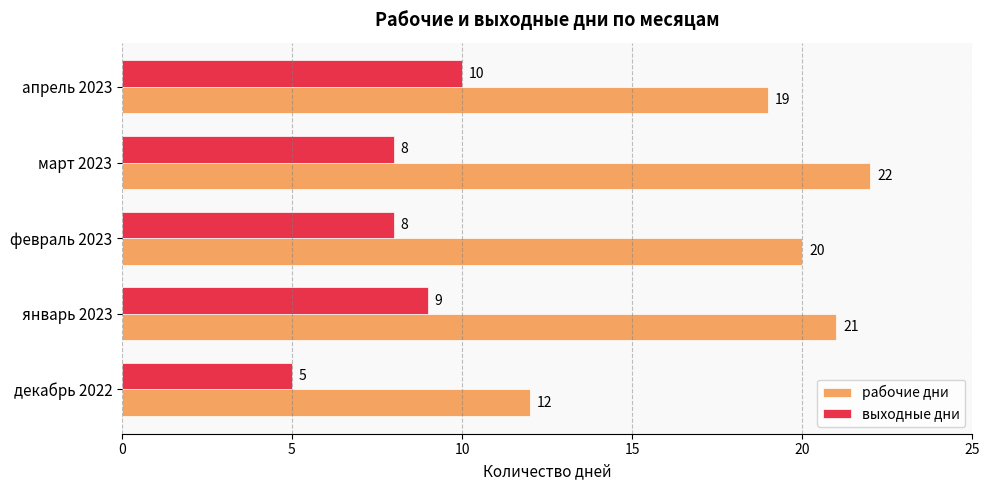

What is the smallest value displayed?

5